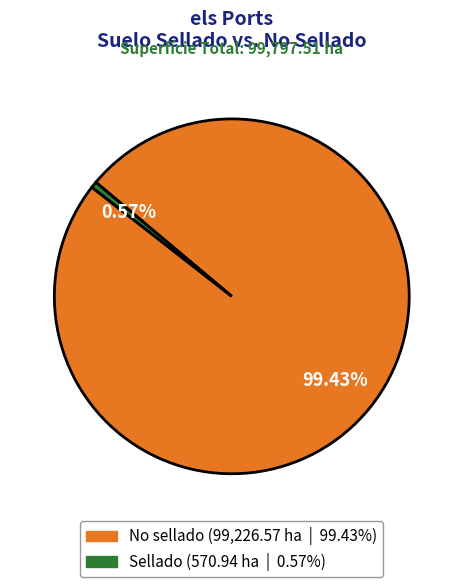

What percentage do Sellado and No sellado together represent?

100.0%